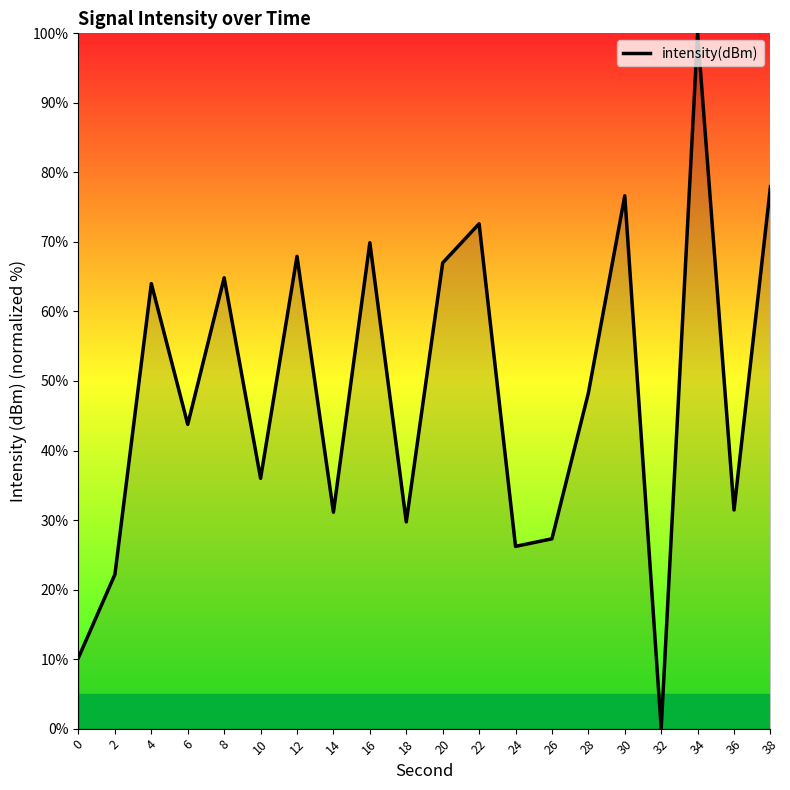

Where is the data nearest to the value 50?

28